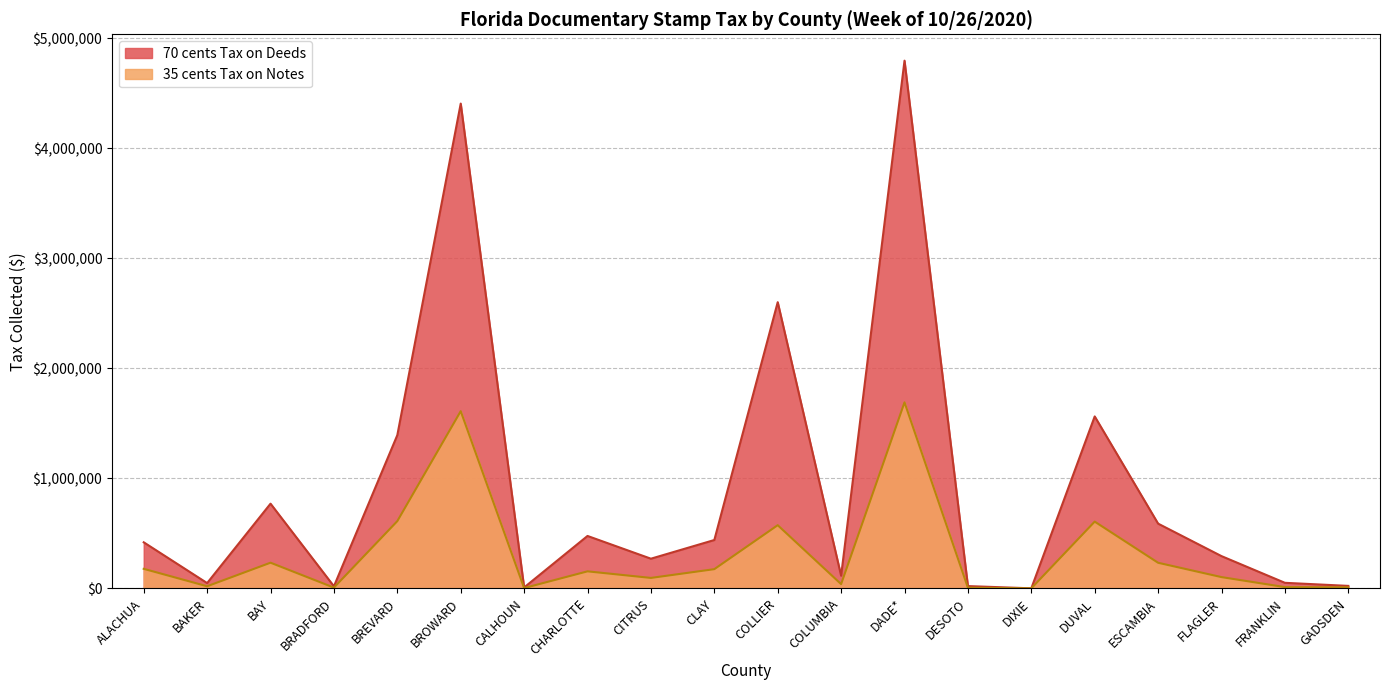

Count the number of data series in this chart.

2